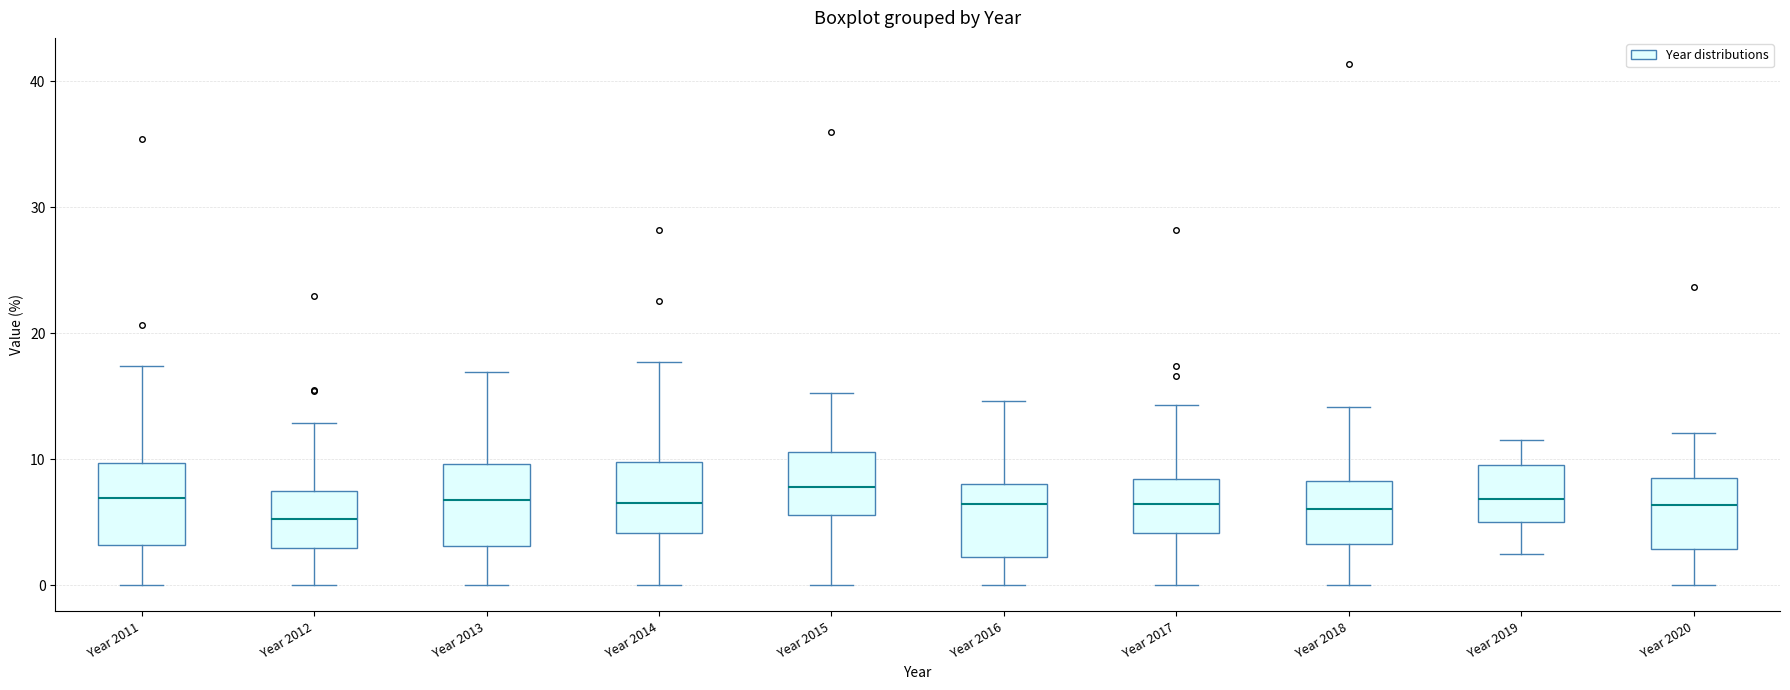

Where does the upper whisker of the box for Year 2018 end on the y-axis? The values are not printed on the chart, so give them approximately, as read against the axis.

14